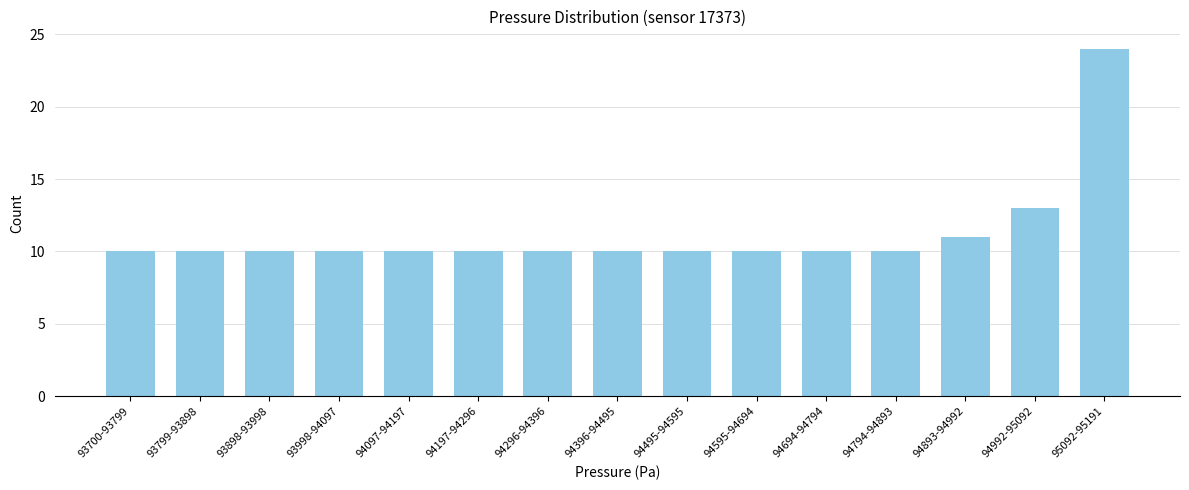

Reading right to left, list all the values displayed in this chart.

95092-95191=24	94992-95092=13	94893-94992=11	94794-94893=10	94694-94794=10	94595-94694=10	94495-94595=10	94396-94495=10	94296-94396=10	94197-94296=10	94097-94197=10	93998-94097=10	93898-93998=10	93799-93898=10	93700-93799=10